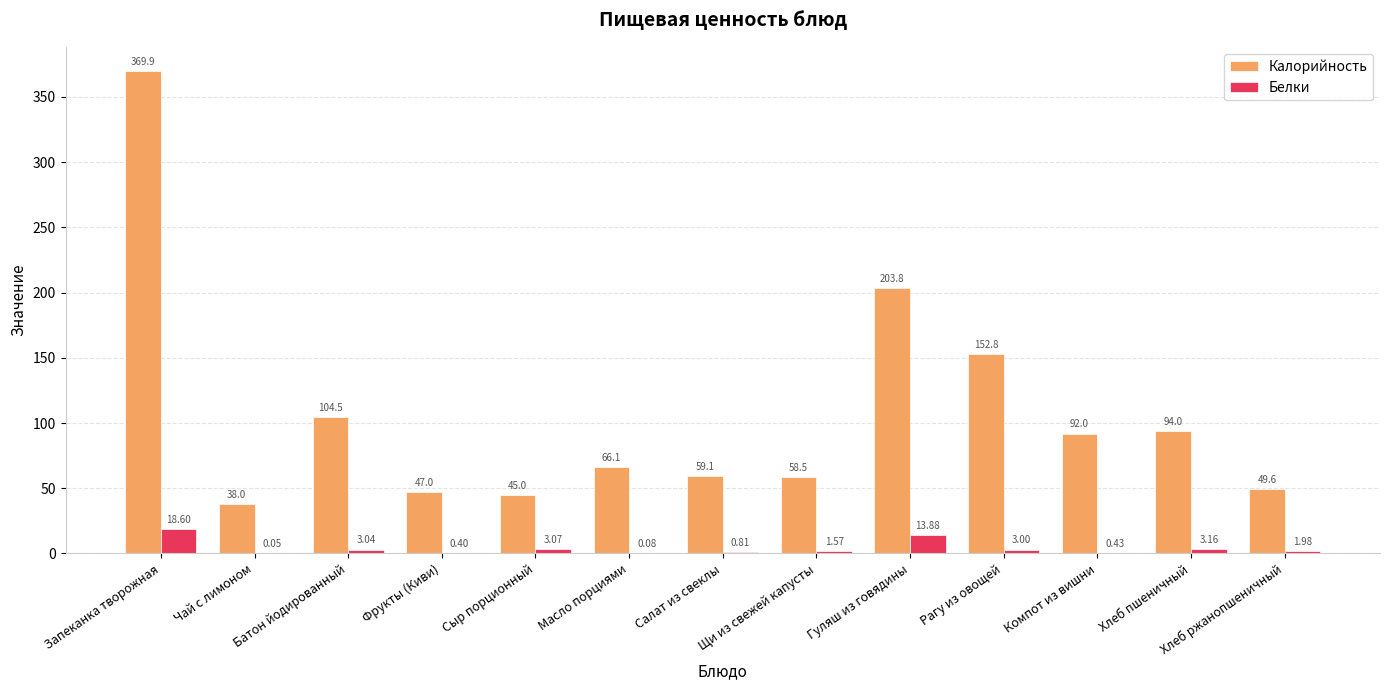

At which category is the sum across all series the highest?

Запеканка творожная